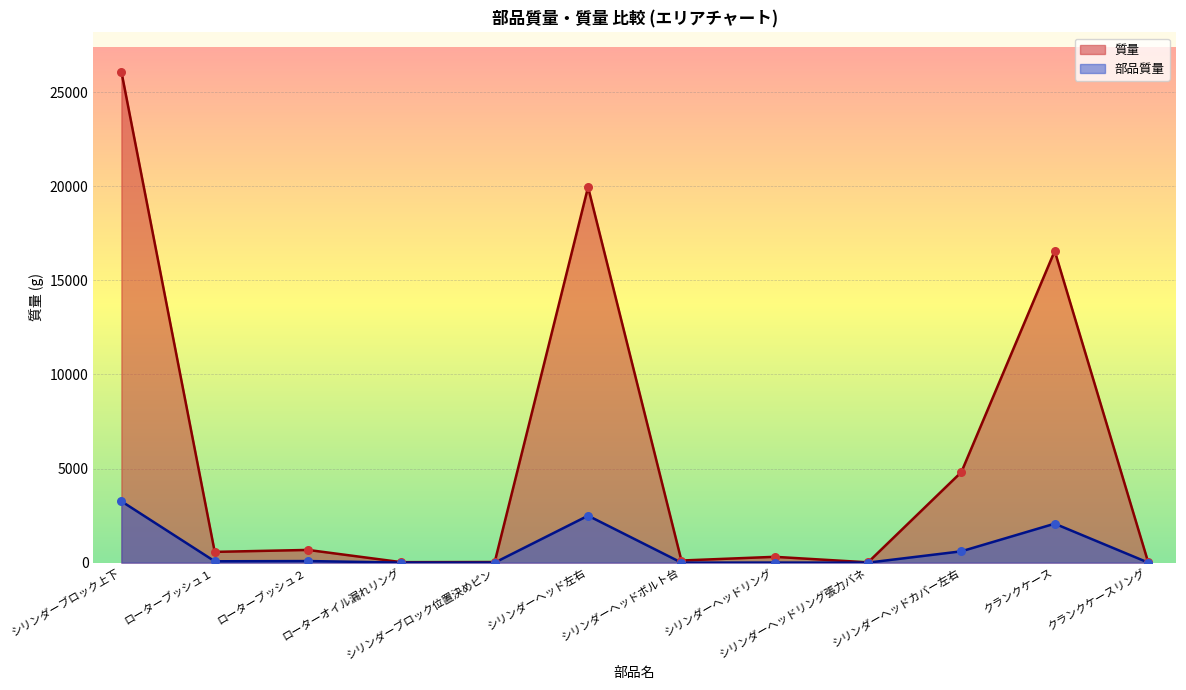

At how many categories does at least one series exceed 11946?

3